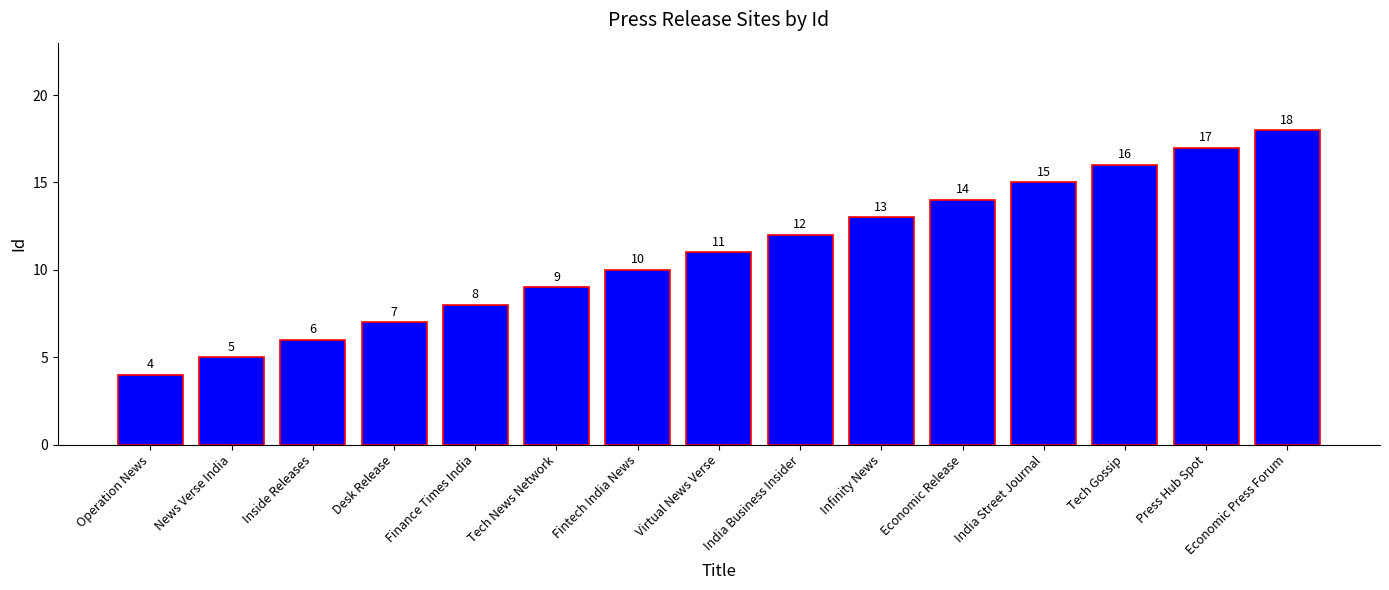

What is the difference between the maximum and minimum values?

14